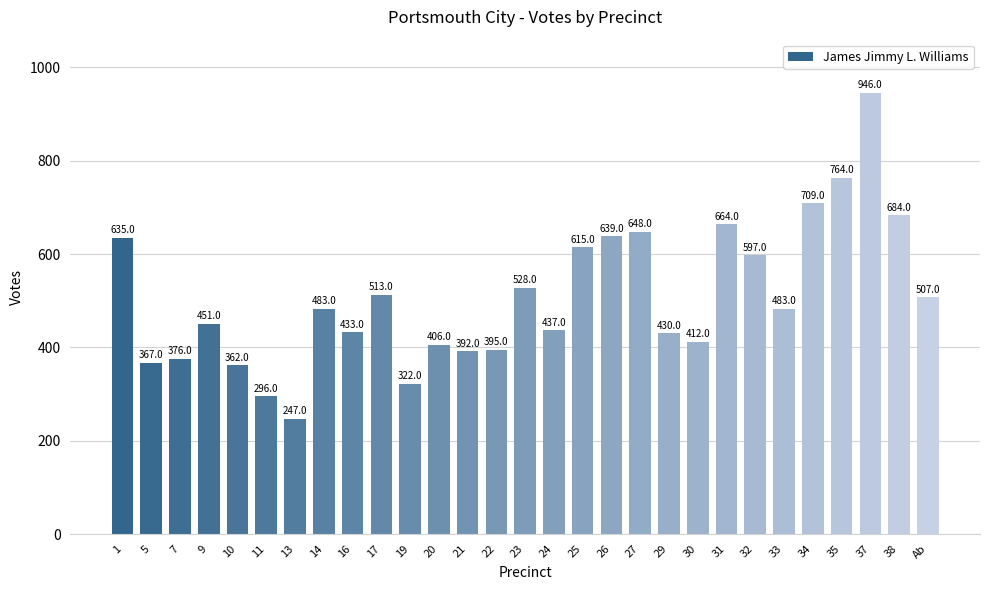

What is the minimum value shown in the chart?

247